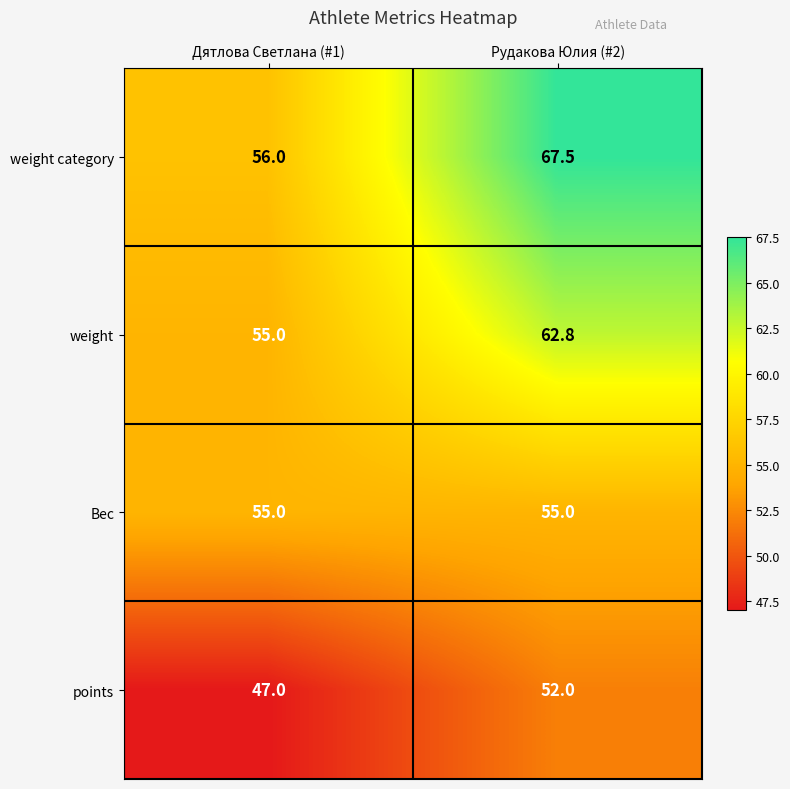

What is the difference between the points values at Рудакова Юлия (#2) and Дятлова Светлана (#1)?

5.0